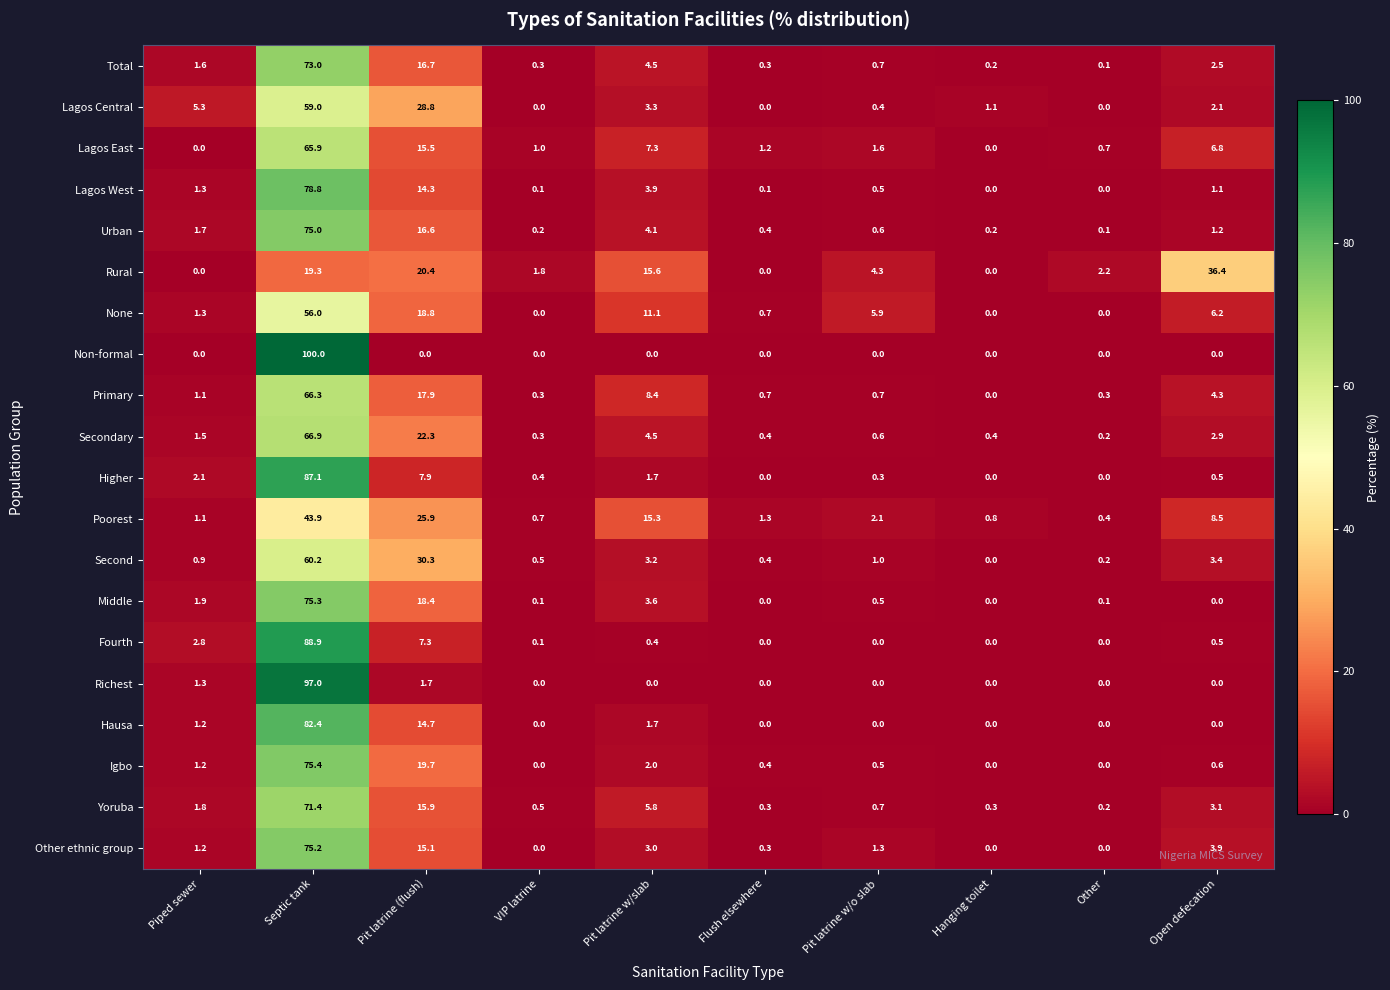

True or false: None has a value of 0.7 at Flush elsewhere.

True